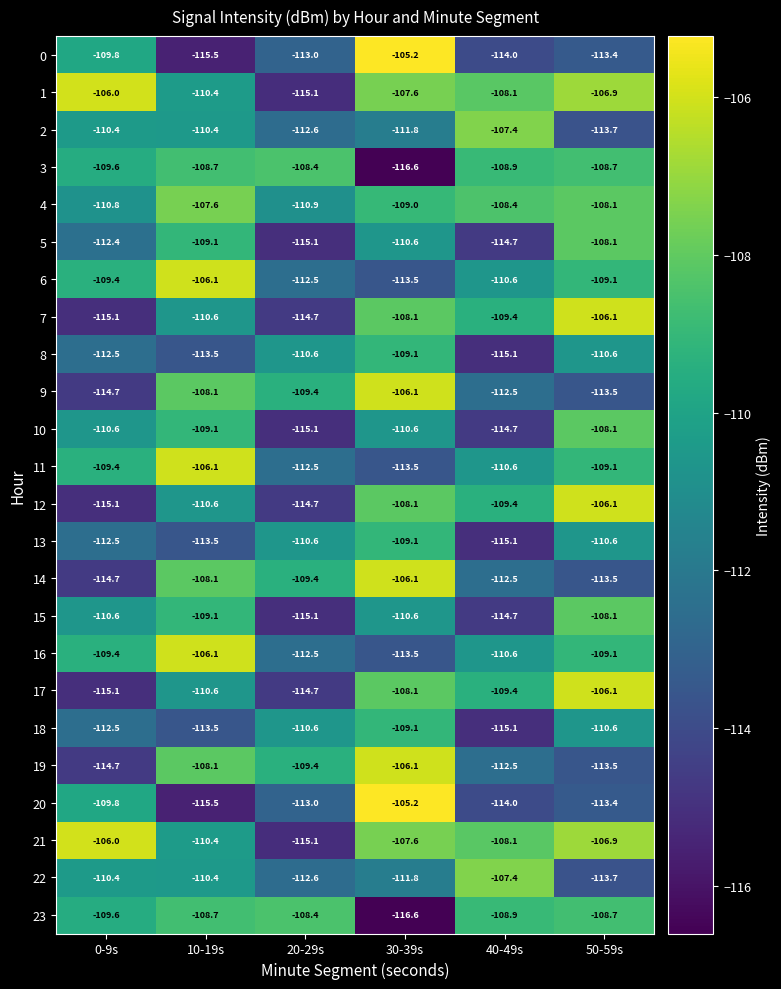

What is the minimum value for 7?

-115.1